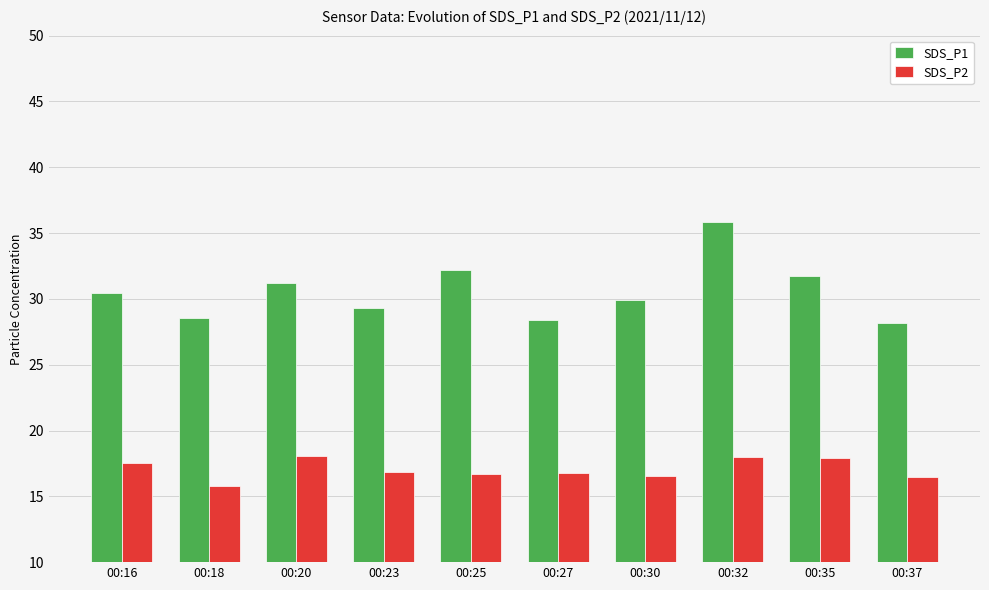

What is the value of the SDS_P1 bar at the 5th from the left?

32.2